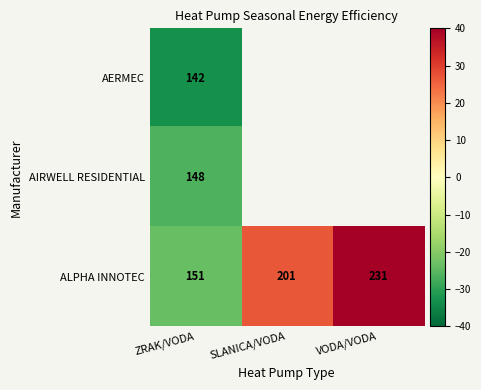

At which category does the chart reach its peak across all series?

VODA/VODA